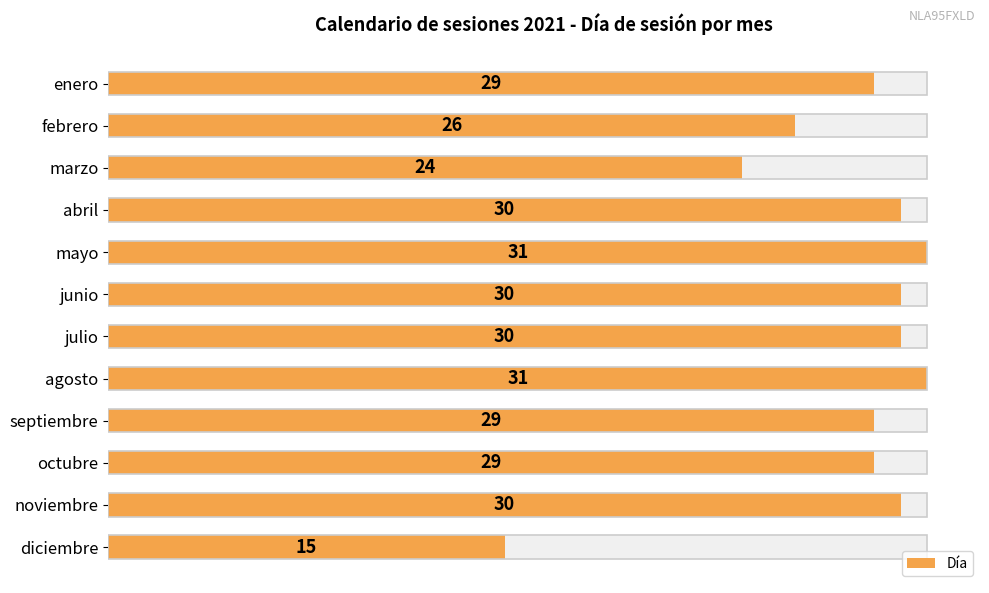

How many data points does each series have?

12